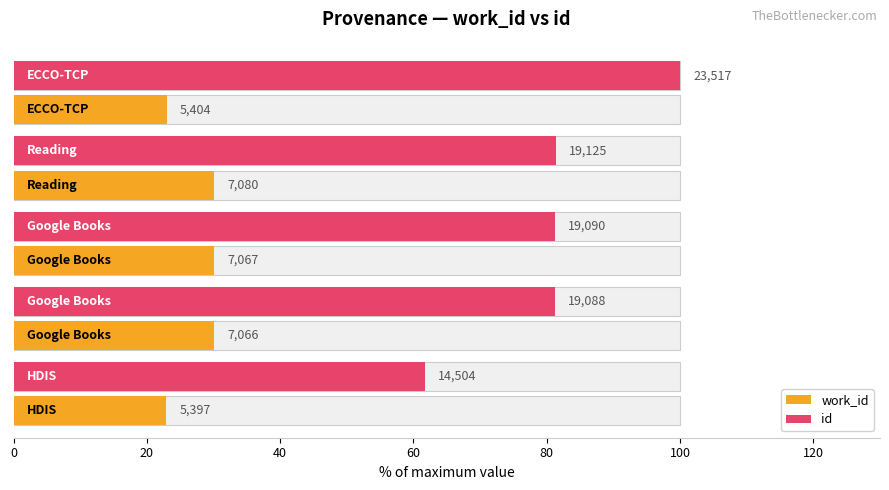

What is the greatest value displayed?

100.0